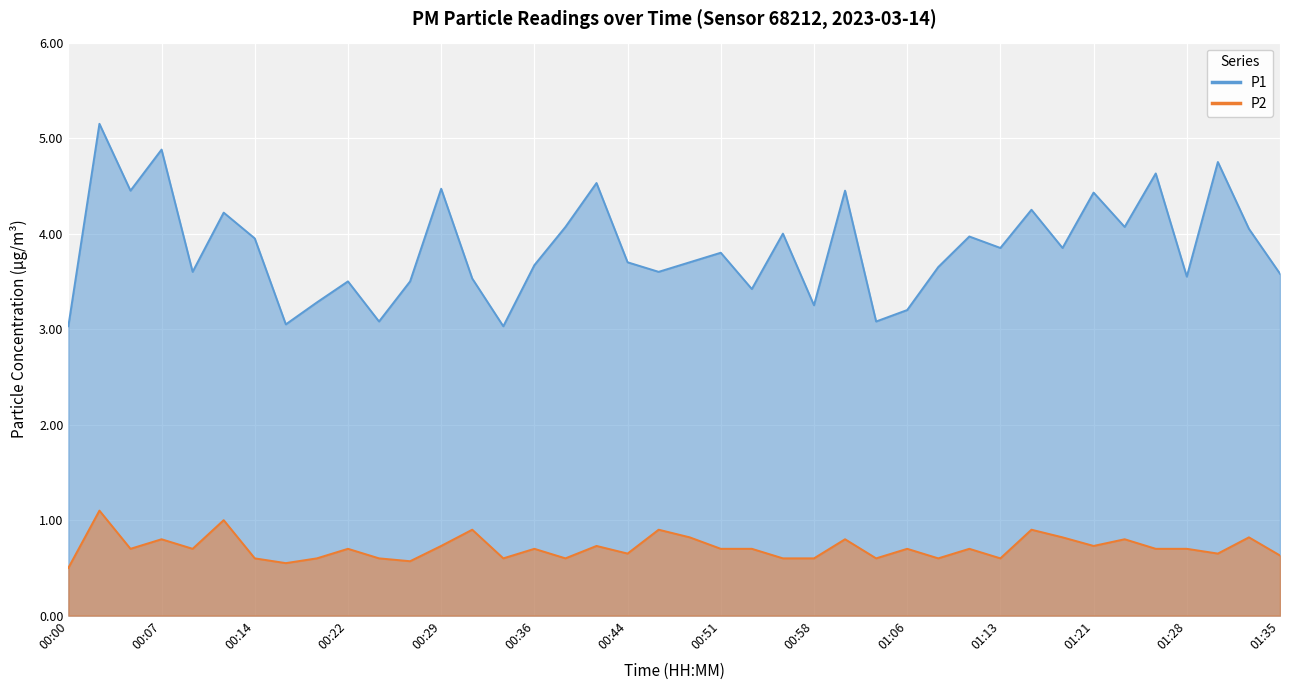

Rank the series by their maximum value, from highest to lowest.

P1, P2